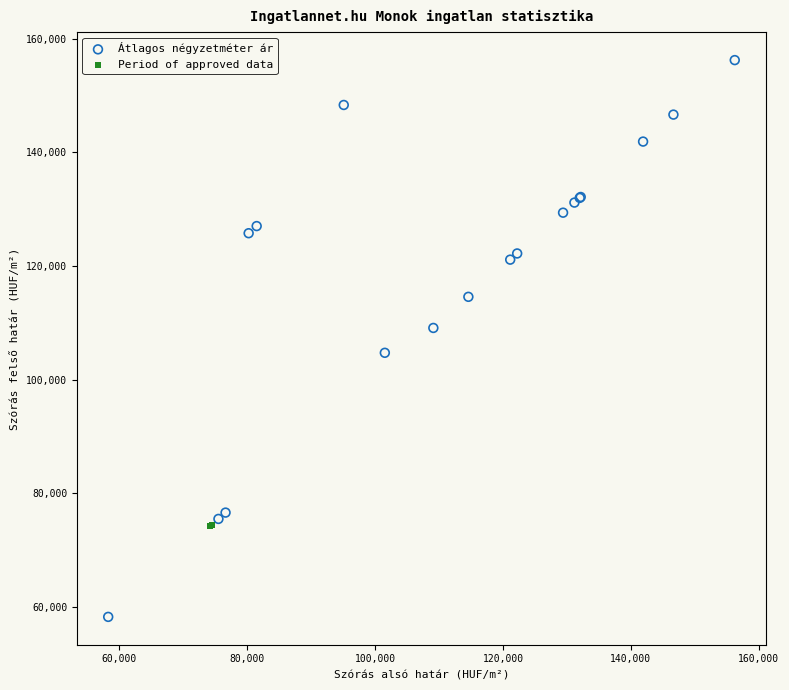

Which series contains the highest Y value?

Átlagos négyzetméter ár